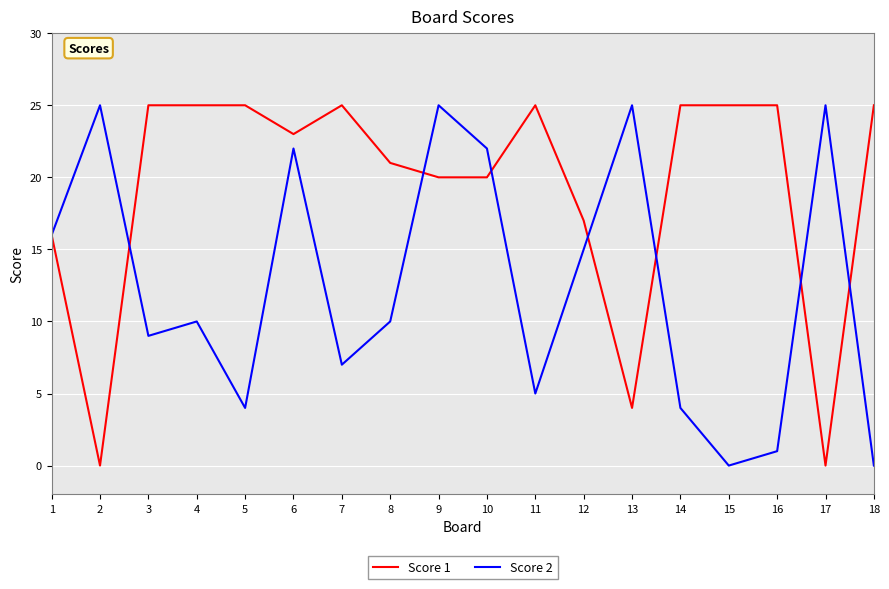

What is the highest value of the Score 1 series?

25